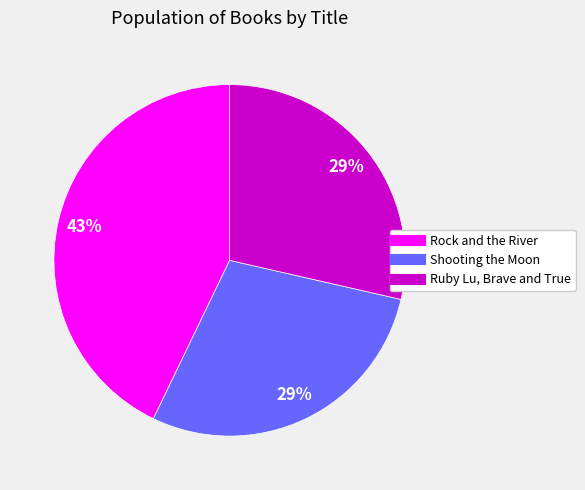

How many slices are in this pie chart?

3